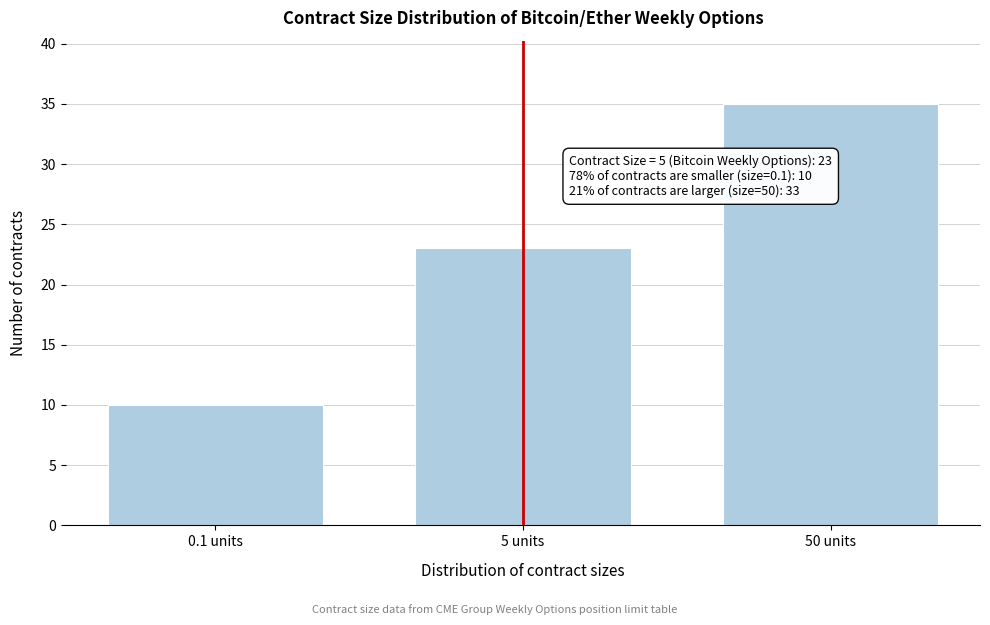

Reading left to right, transcribe all the data shown in this chart.

10	23	35